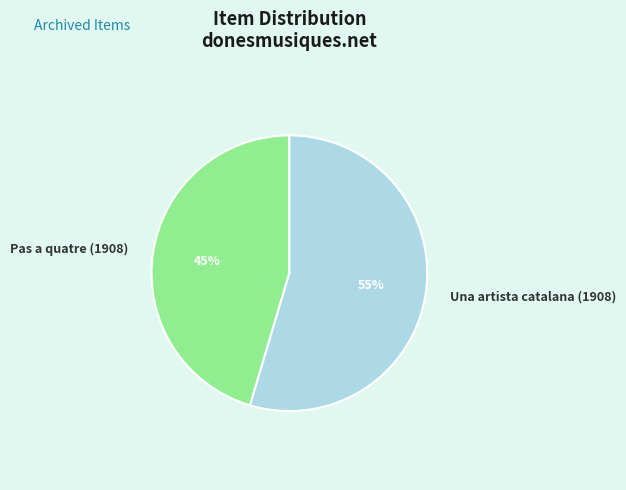

Combined, do Pas a quatre (1908) and Una artista catalana (1908) account for over 50%?

Yes